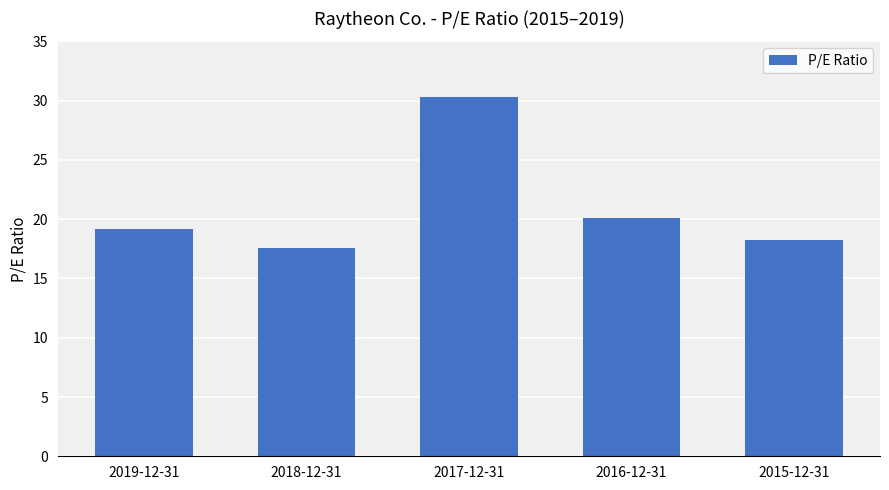

What is the sum of the values at 2019-12-31 and 2015-12-31?

37.4